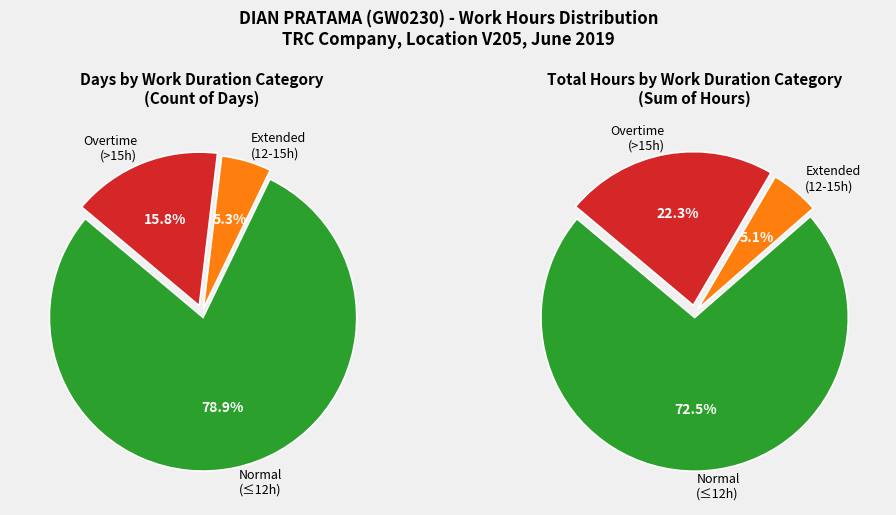

True or false: 10-Mon accounts for 12% of the total.

False